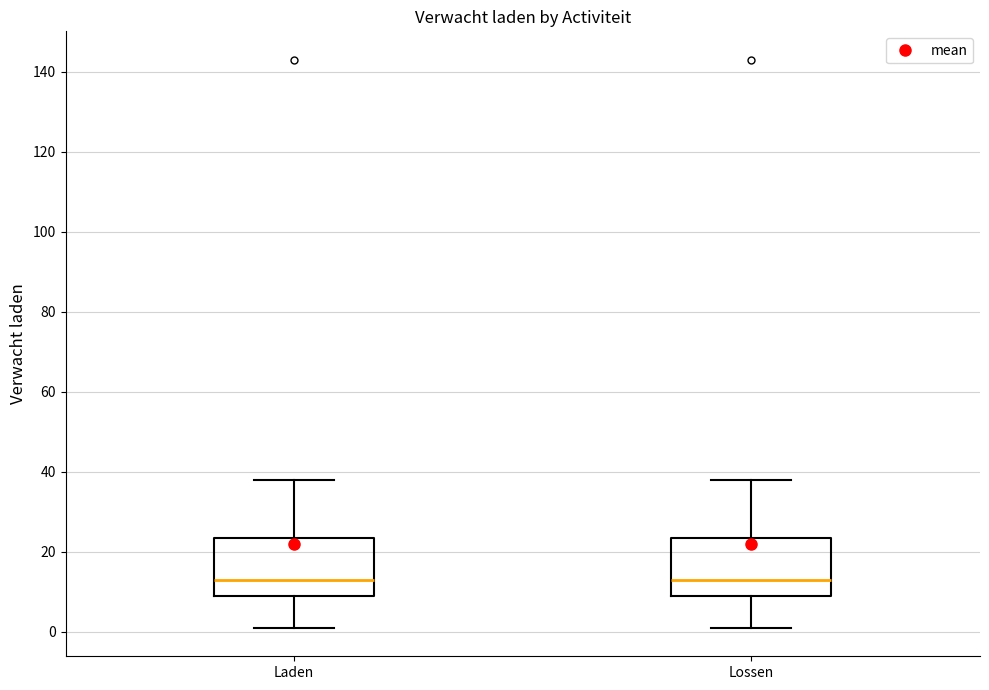

Reading left to right, read every box against the y-axis: the position of its median line, the range the box covers, and the ends of its whiskers. The values are not printed on the chart, so give them approximately, as read against the axis.

Laden: median 14, box 10 to 24, whiskers 2 to 38
Lossen: median 14, box 10 to 24, whiskers 2 to 38